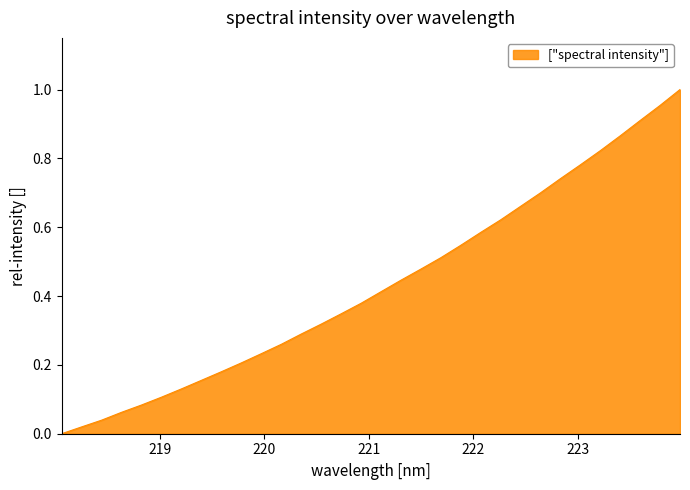

Does the chart have visible grid lines?

No